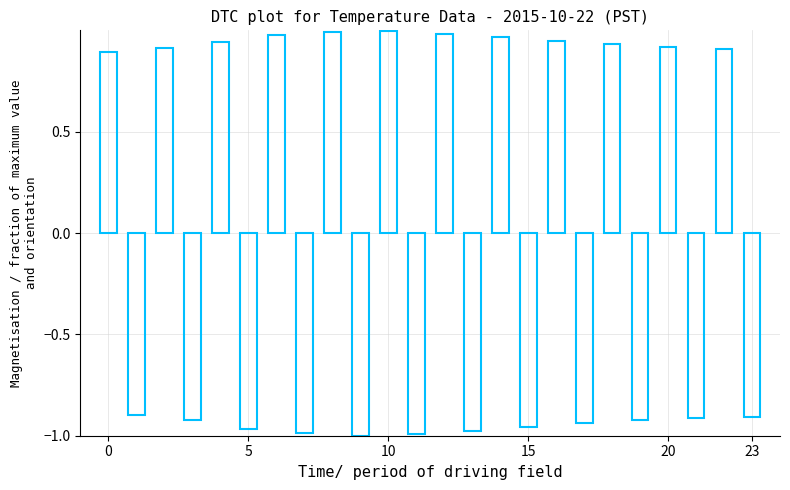

What is the difference between the maximum and minimum values?

2.0